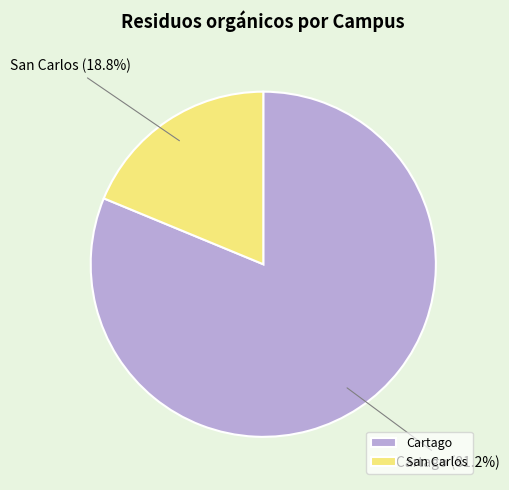

What percentage is NOT represented by San Carlos?

81.2%